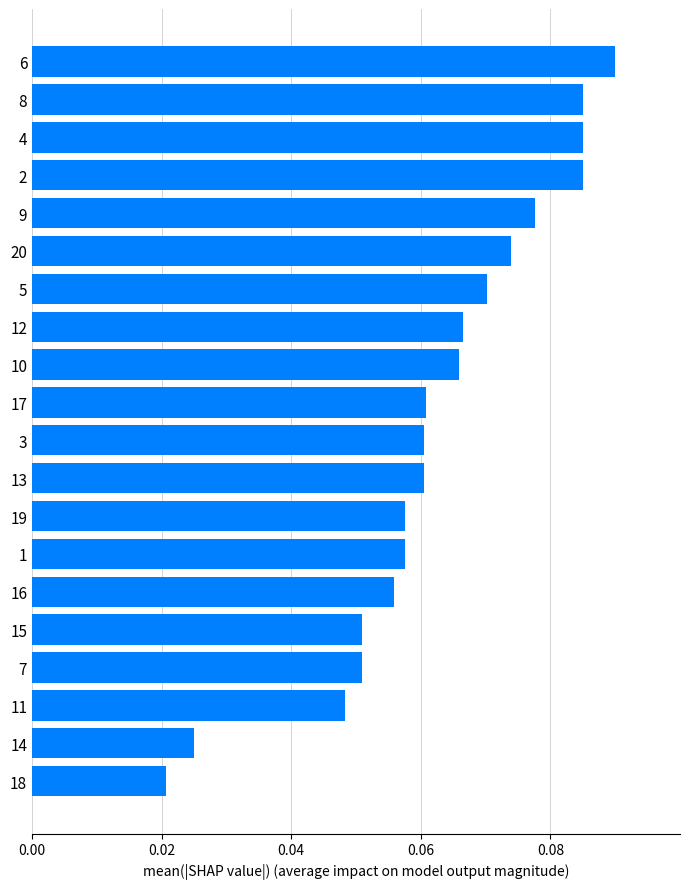

What is the label of the 4th bar from the top?

2